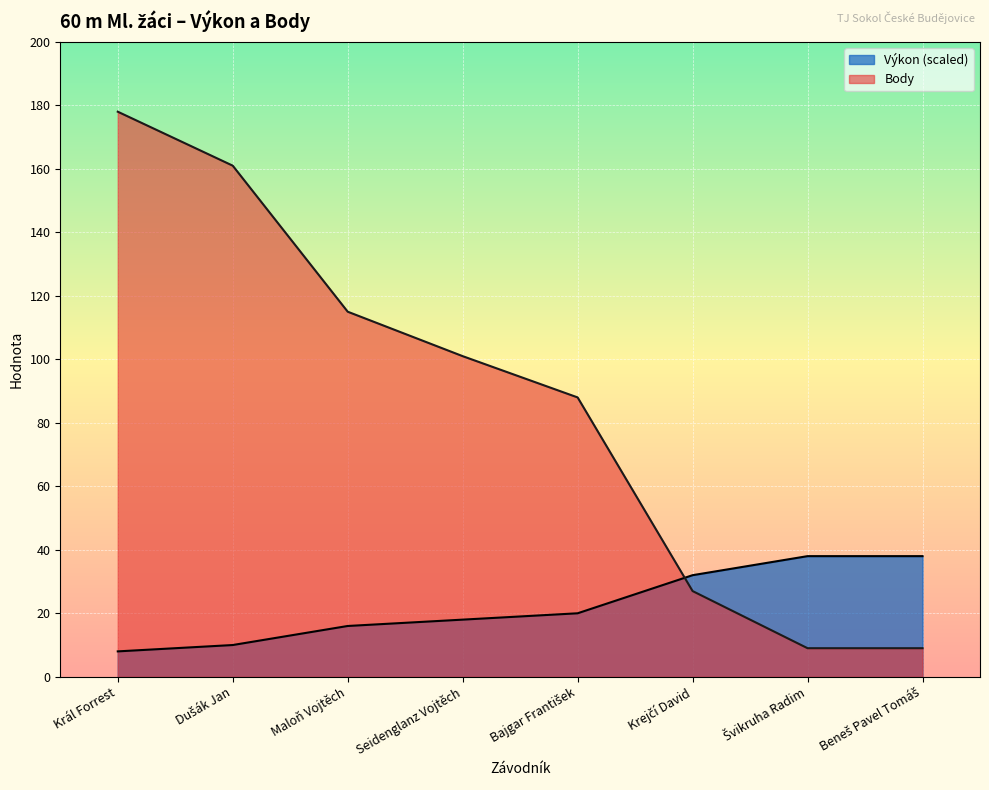

How many lines are shown in the chart?

2